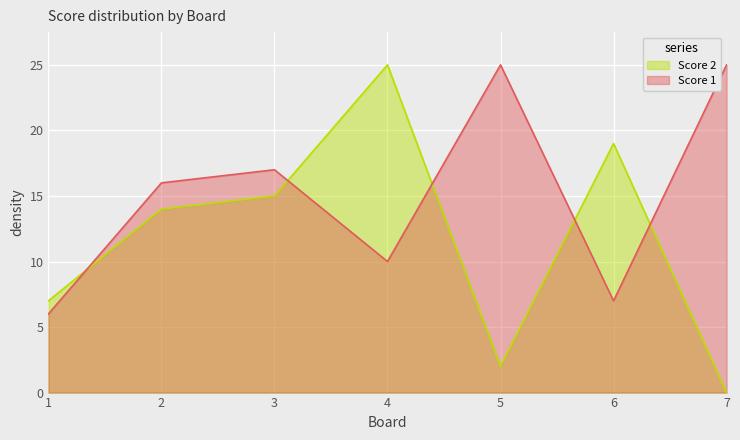

What value does the Score 1 series have at 4?

10